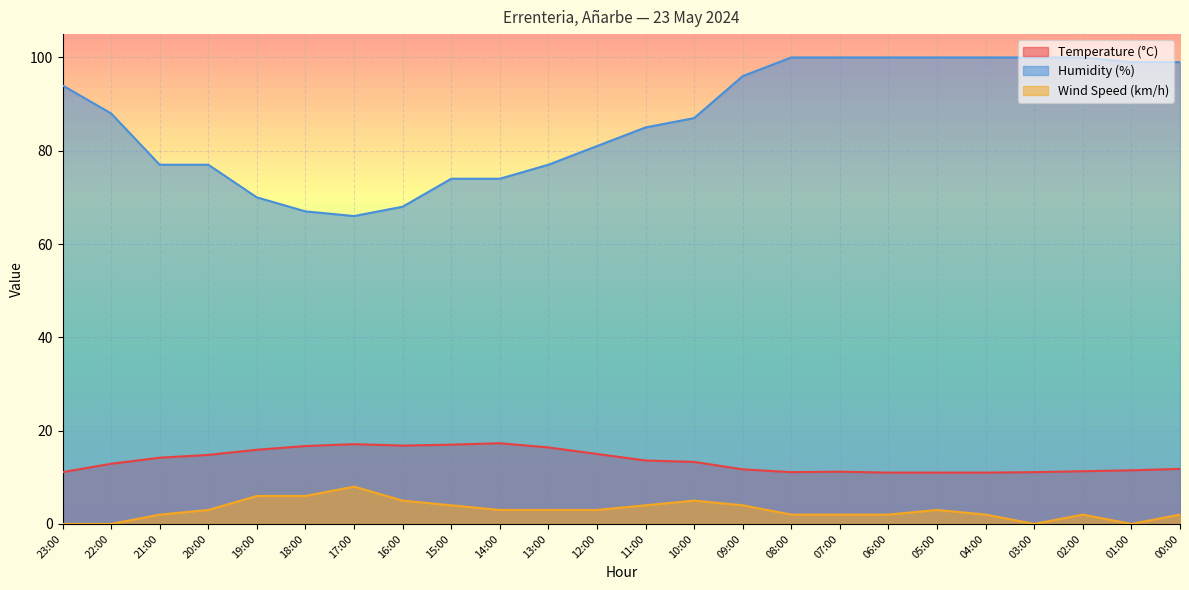

True or false: Humidity (%) and Temperature (°C) cross at least once.

False